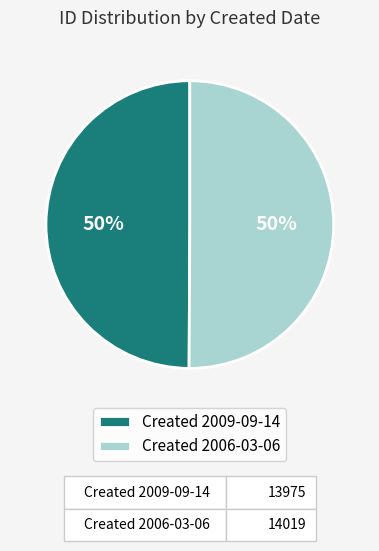

Combined, do Created 2009-09-14 and Created 2006-03-06 account for over 50%?

Yes